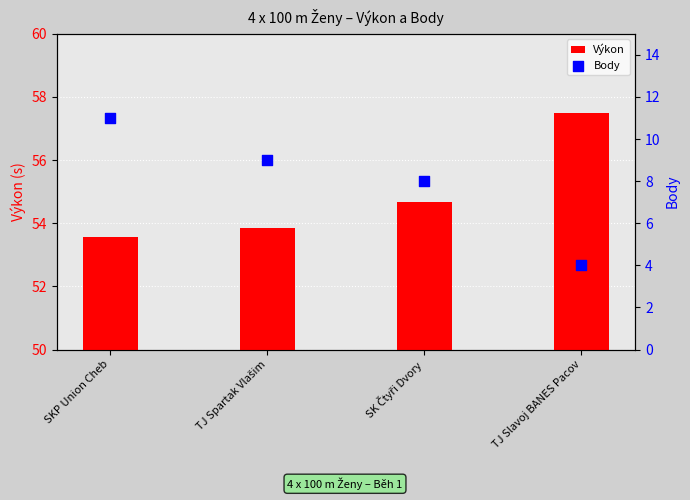

At how many categories does at least one series exceed 10?

4